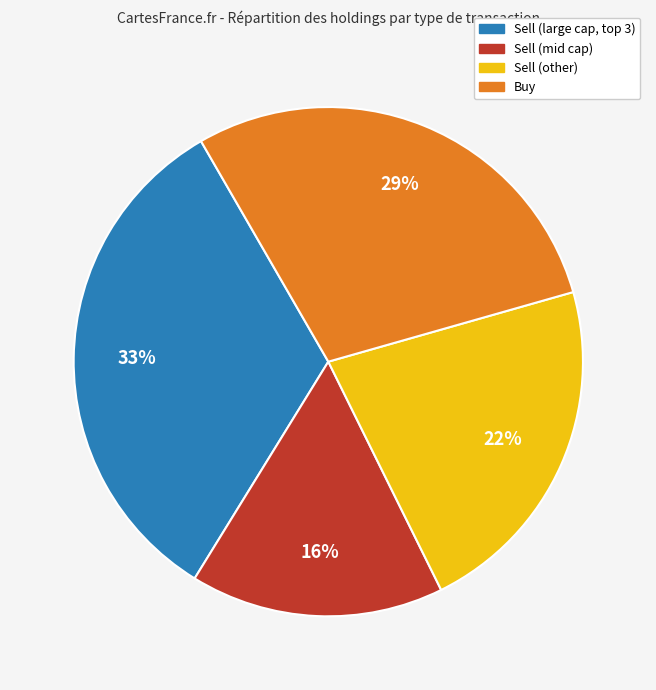

Is there any slice that represents more than half of the pie?

No